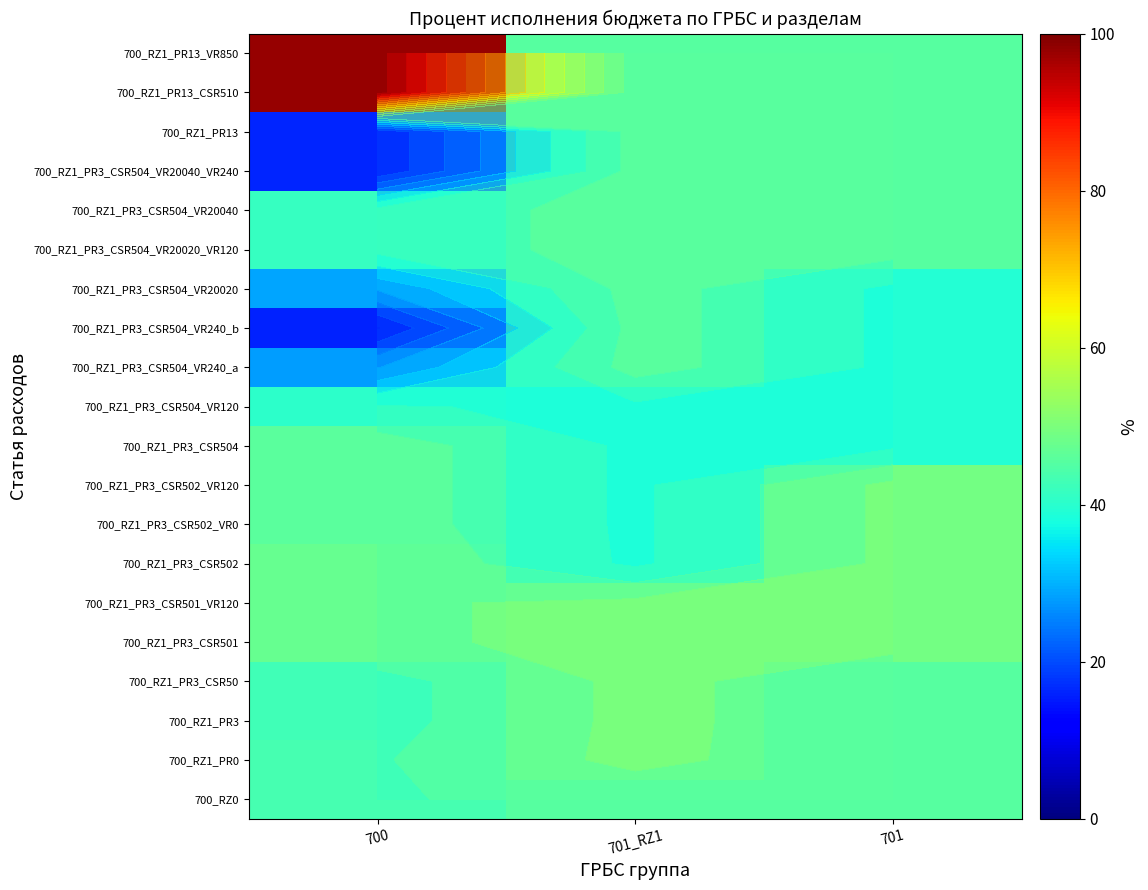

List the labels in order of 700_RZ1_PR13_VR850 value, smallest first.

701_RZ1, 701, 700